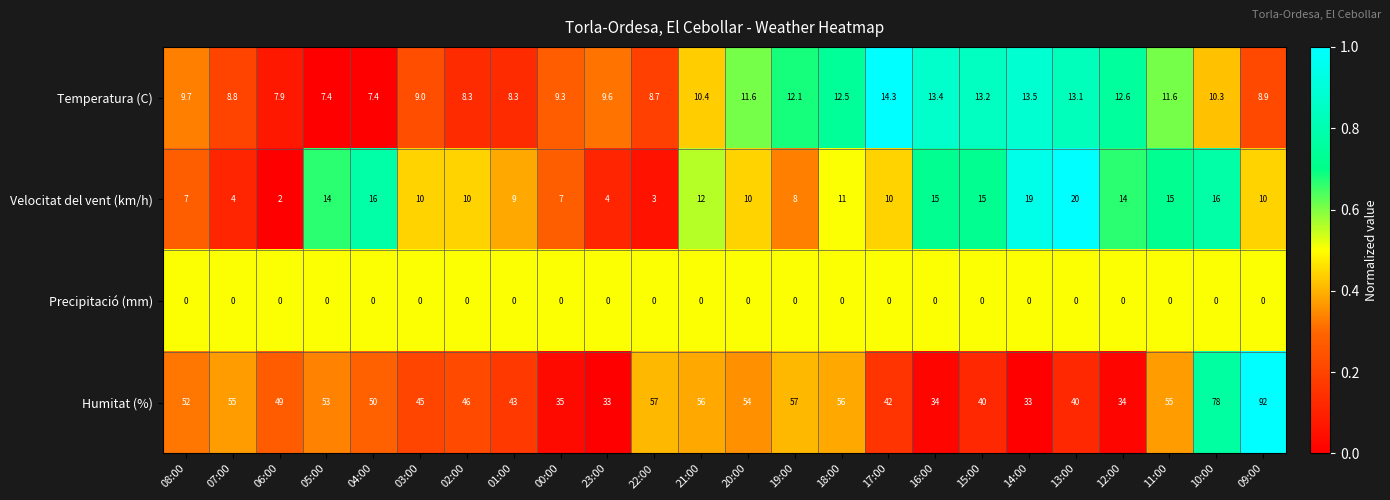

At which label does Humitat (%) reach its peak?

09:00